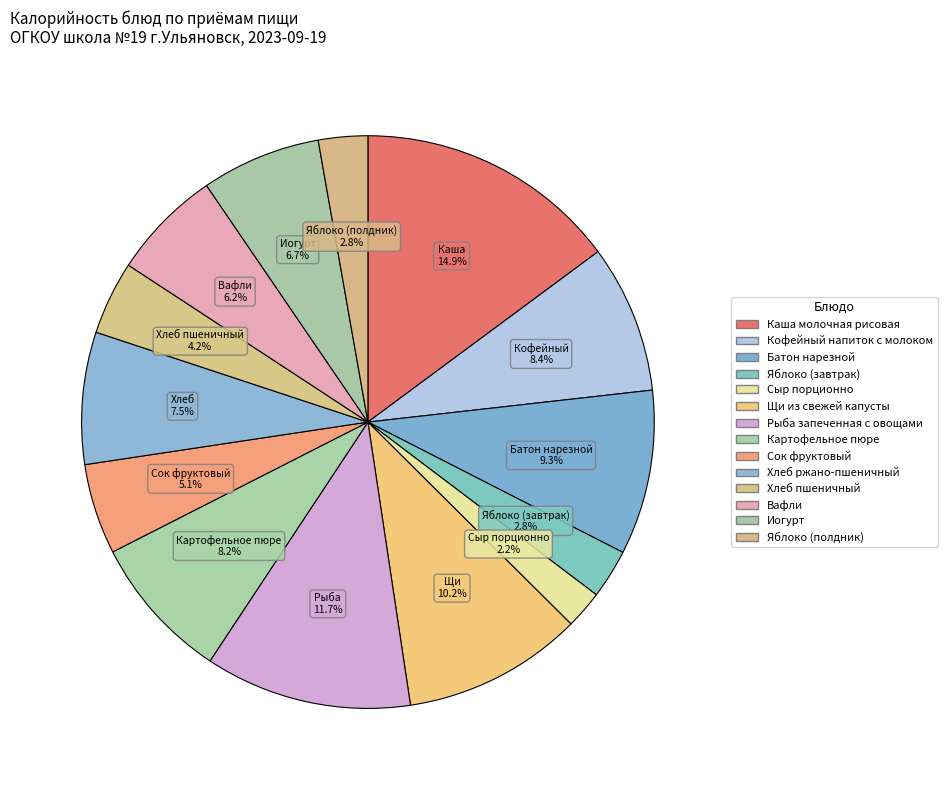

Rank the categories by value from lowest to highest.

Сыр порционно, Яблоко (завтрак), Яблоко (полдник), Хлеб пшеничный, Сок фруктовый, Вафли, Иогурт, Хлеб ржано-пшеничный, Картофельное пюре, Кофейный напиток с молоком, Батон нарезной, Щи из свежей капусты, Рыба запеченная с овощами, Каша молочная рисовая